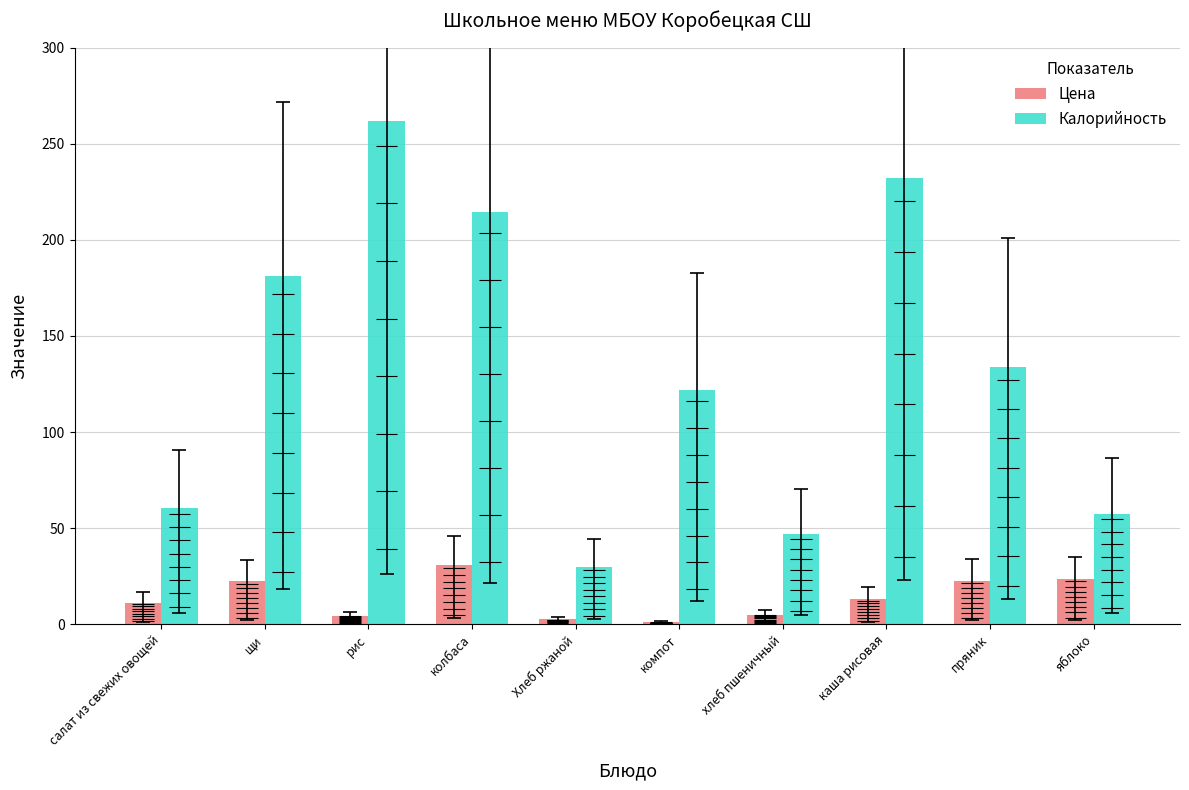

Rank the series by their average value, from highest to lowest.

Калорийность, Цена